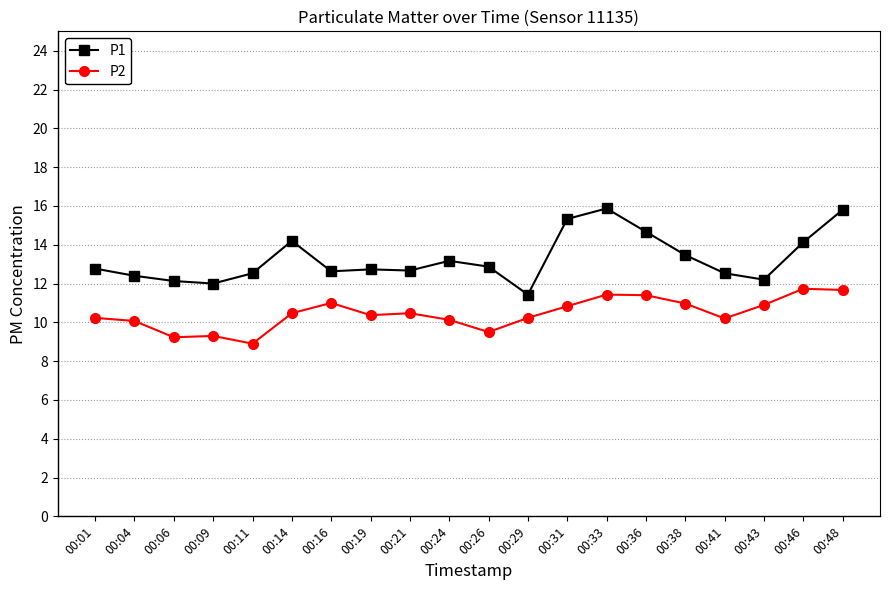

True or false: P2 has a value of 10.5 at 00:14.

True